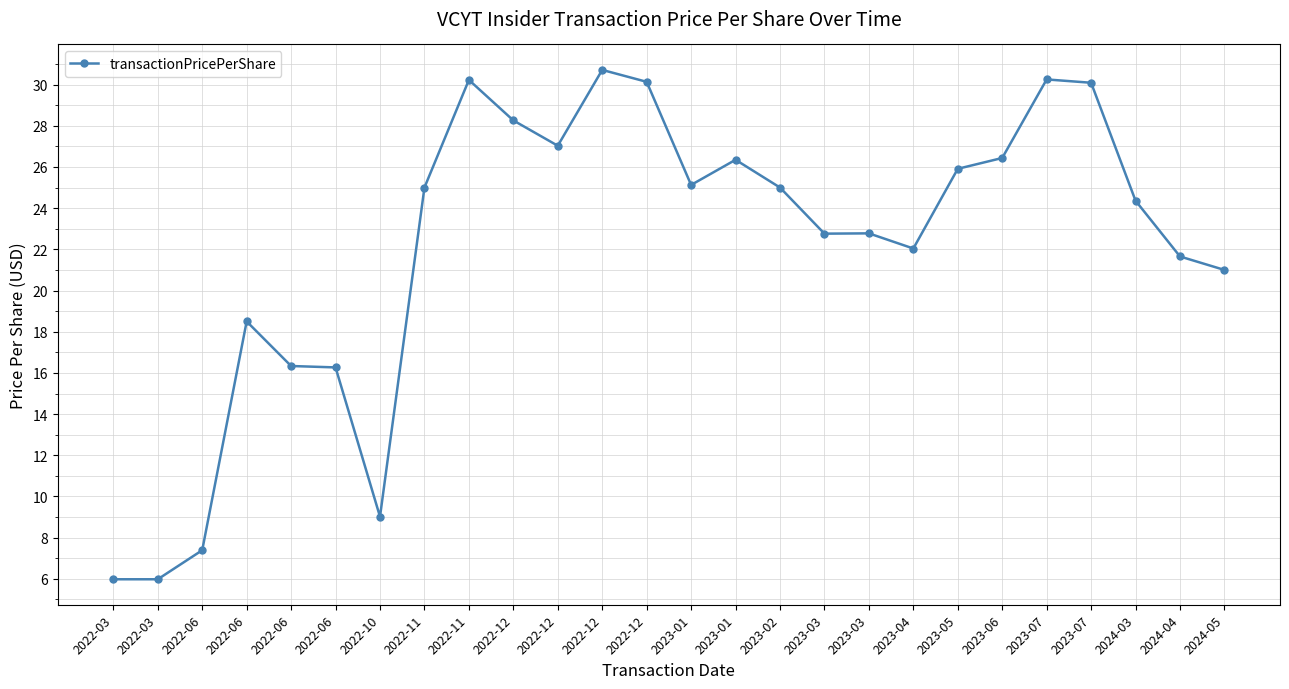

Does the chart have visible grid lines?

Yes